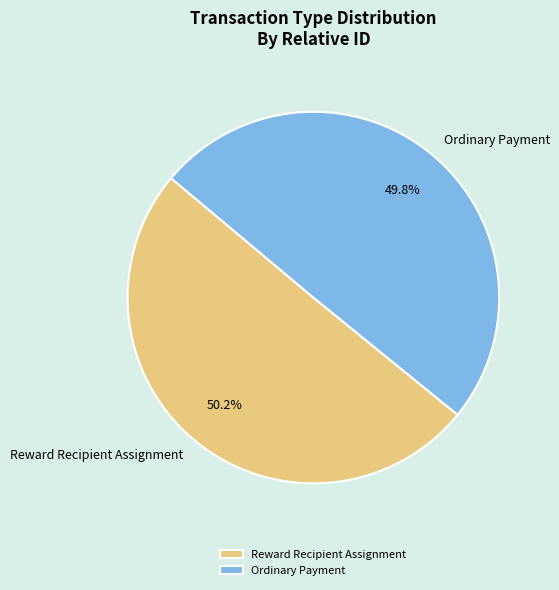

How many slices are in this pie chart?

2